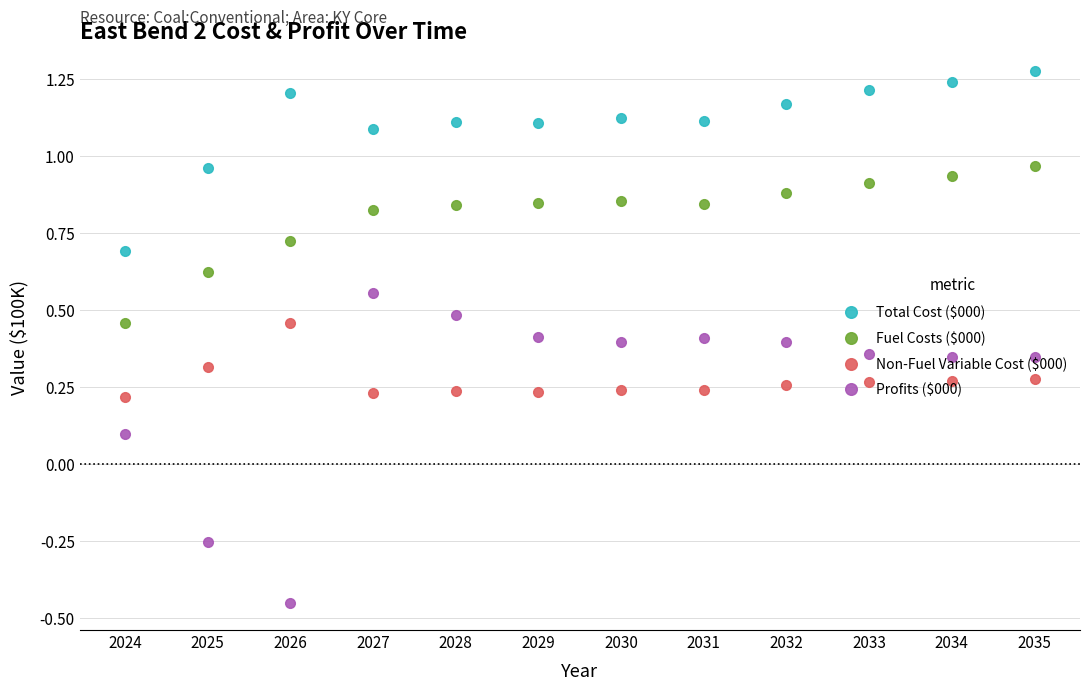

True or false: Non-Fuel Variable Cost ($000) and Fuel Costs ($000) intersect in this chart.

False